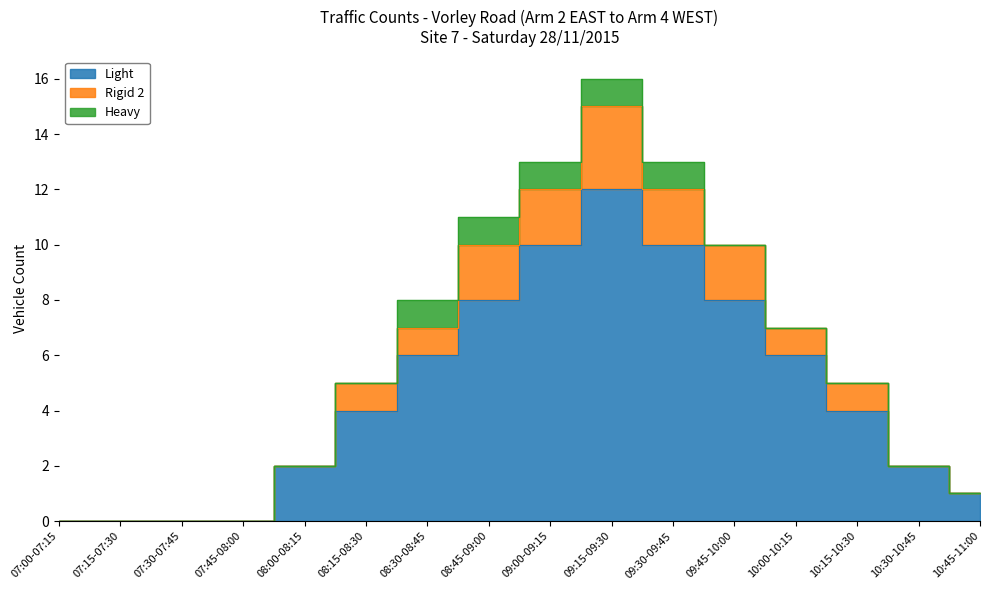

True or false: Light has more than 0 points higher than both neighbors.

True